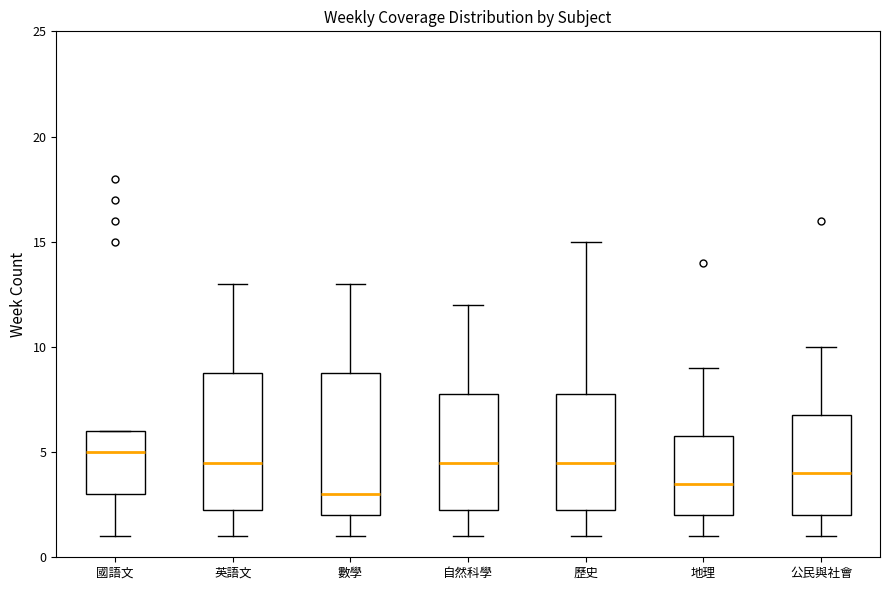

Reading left to right, transcribe this box plot: for each box, give where its median line is, the range the box spans, and where its two whiskers end, as read against the y-axis. The values are not printed on the chart, so give them approximately, as read against the axis.

國語文: median 5.0, box 3.0 to 6.0, whiskers 1.0 to 6.0
英語文: median 4.5, box 2.5 to 9.0, whiskers 1.0 to 13.0
數學: median 3.0, box 2.0 to 9.0, whiskers 1.0 to 13.0
自然科學: median 4.5, box 2.5 to 8.0, whiskers 1.0 to 12.0
歷史: median 4.5, box 2.5 to 8.0, whiskers 1.0 to 15.0
地理: median 3.5, box 2.0 to 6.0, whiskers 1.0 to 9.0
公民與社會: median 4.0, box 2.0 to 7.0, whiskers 1.0 to 10.0